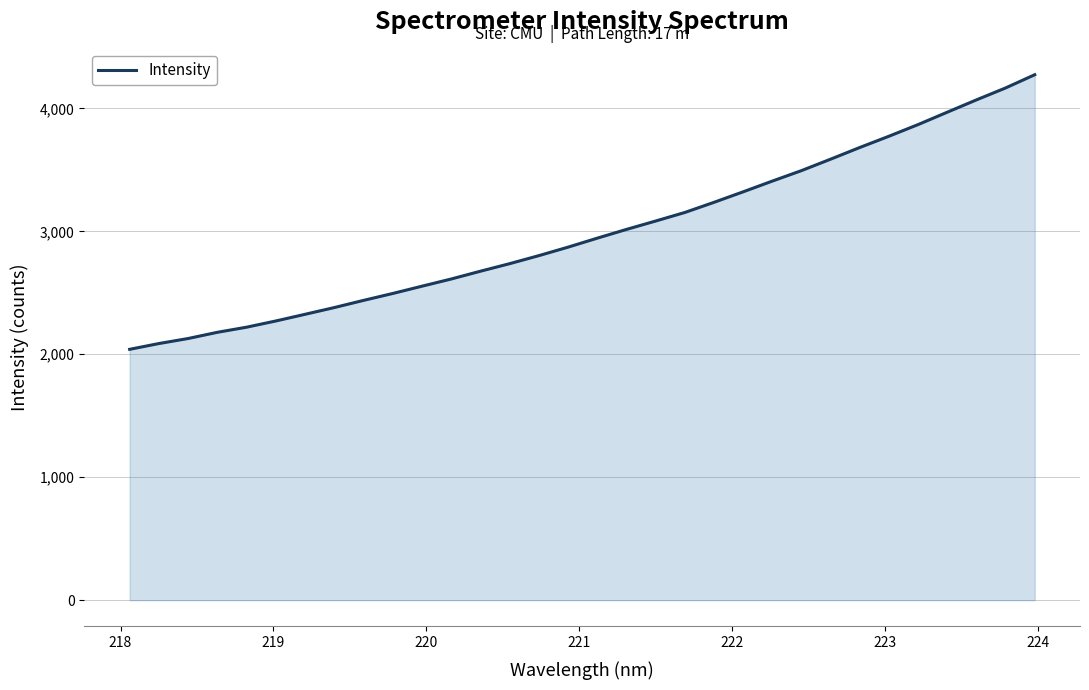

What is the greatest value displayed?

4273.8